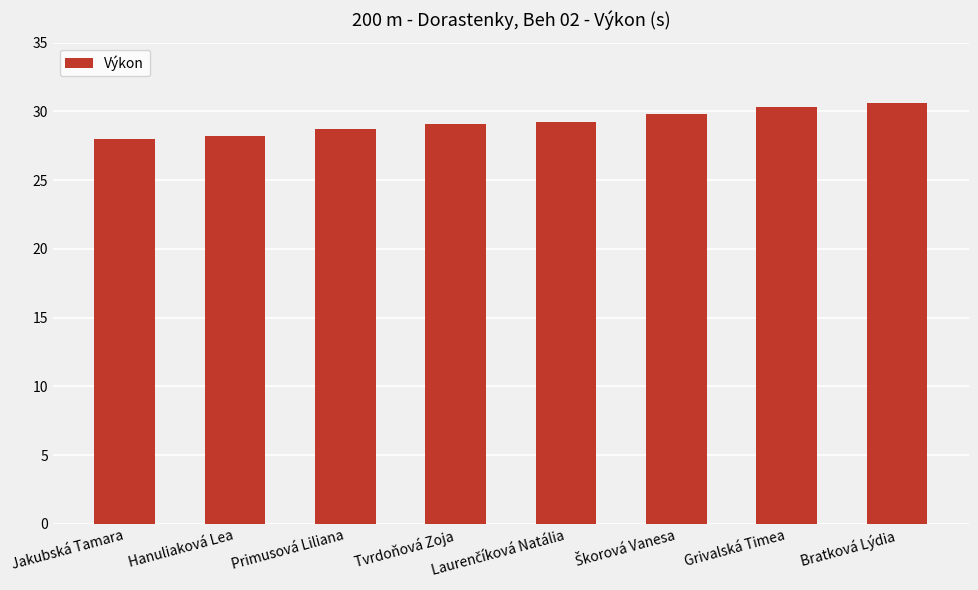

The value at Jakubská Tamara is 37.5. True or false?

False